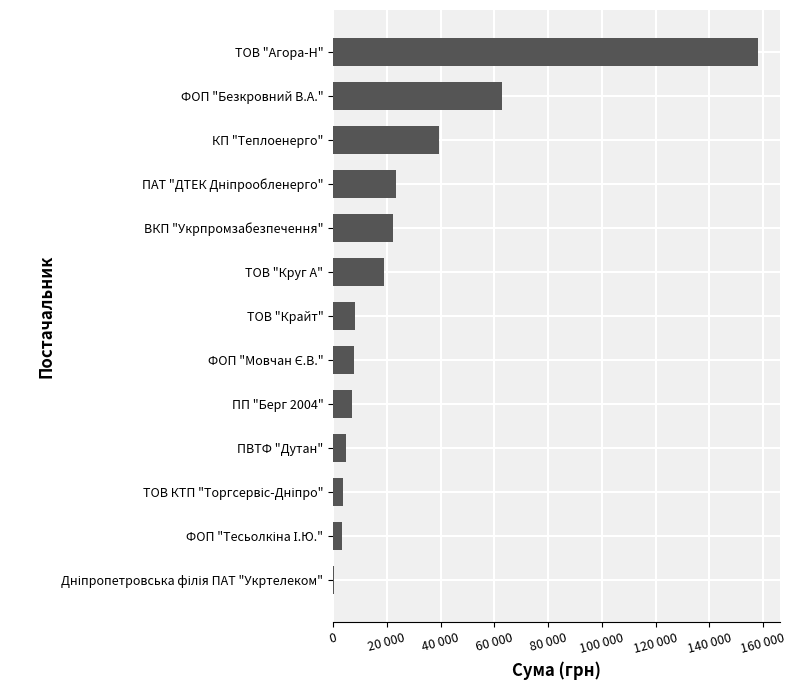

Are the bars horizontal?

Yes